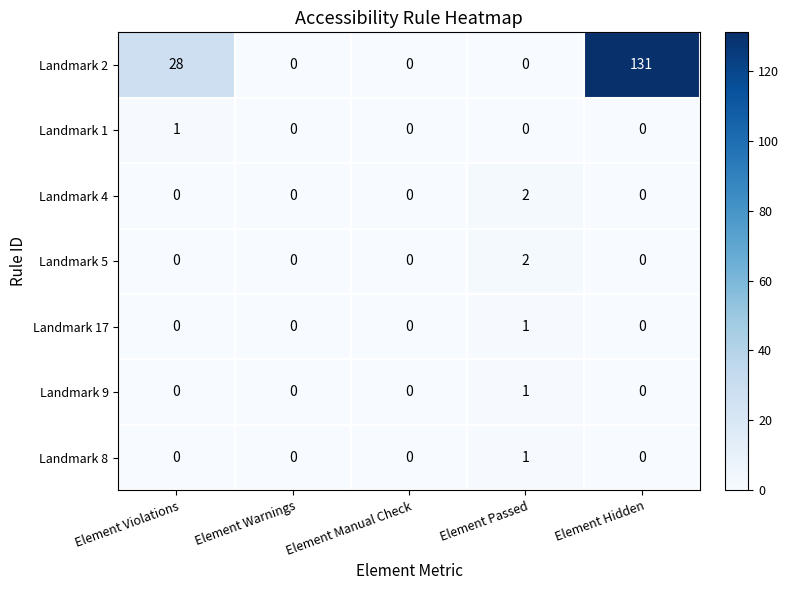

At which category is the sum across all series the highest?

Element Hidden